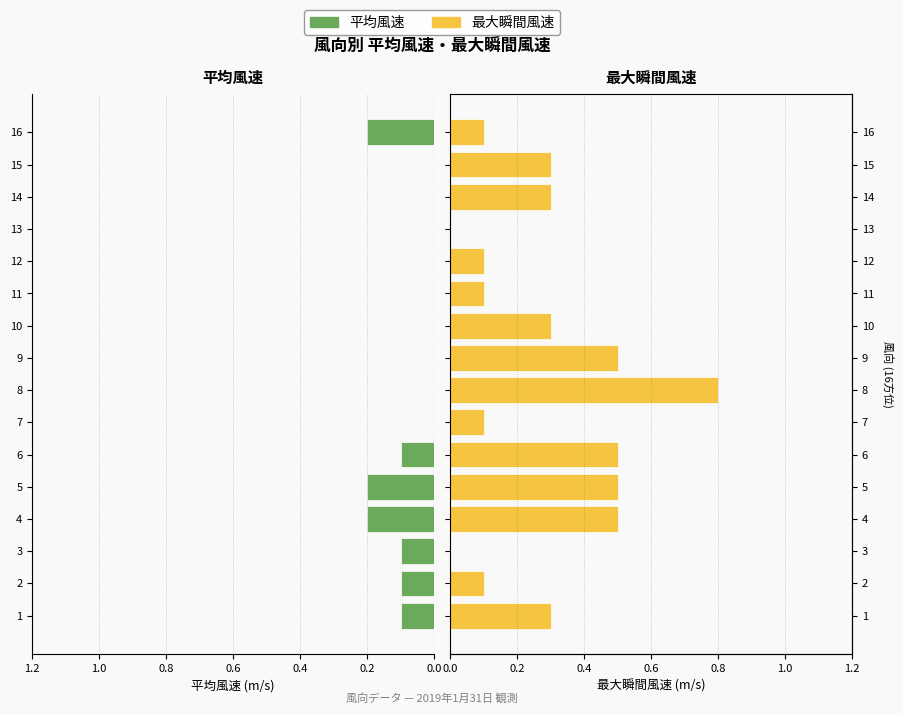

Rank the series at 14 from highest to lowest value.

最大瞬間風速, 平均風速